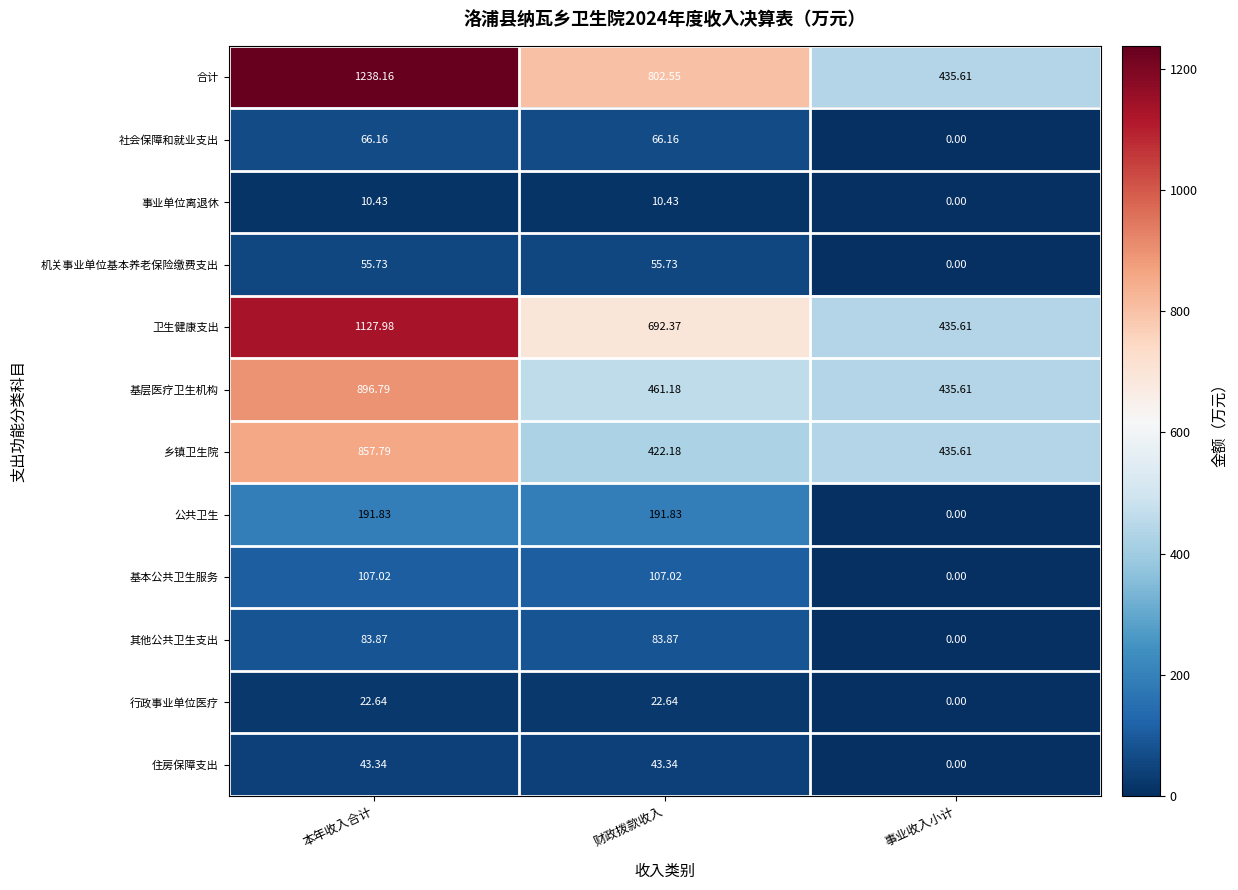

Rank the series by their maximum value, from highest to lowest.

合计, 卫生健康支出, 基层医疗卫生机构, 乡镇卫生院, 公共卫生, 基本公共卫生服务, 其他公共卫生支出, 社会保障和就业支出, 机关事业单位基本养老保险缴费支出, 住房保障支出, 行政事业单位医疗, 事业单位离退休